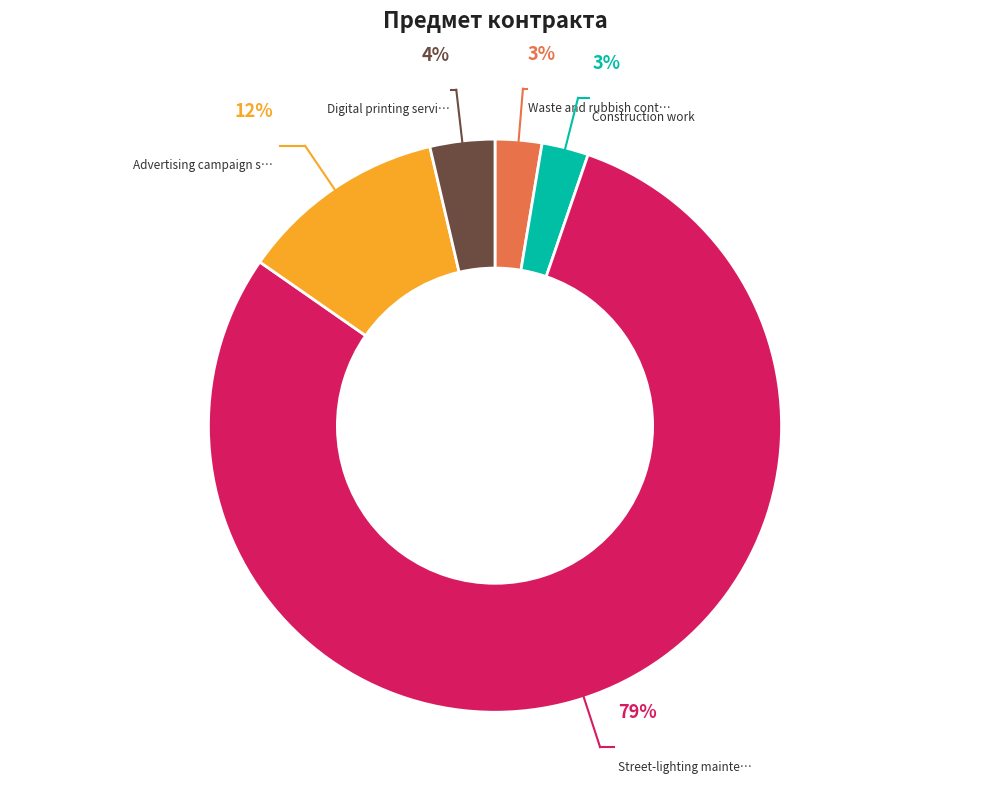

To the nearest percent, what is the average slice percentage?

20%